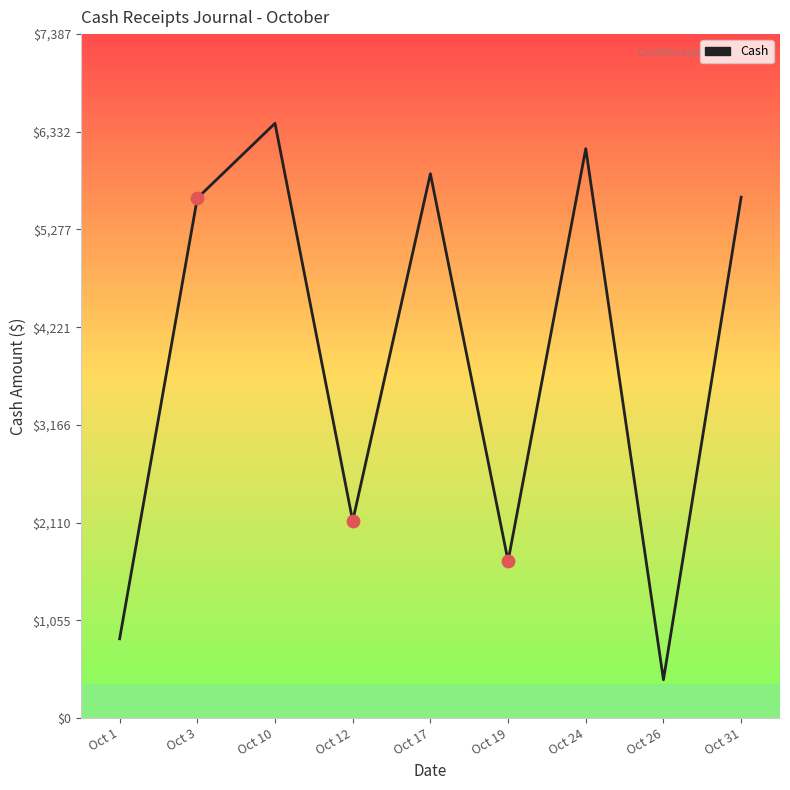

Between Oct 24 and Oct 10, which is larger?

Oct 10